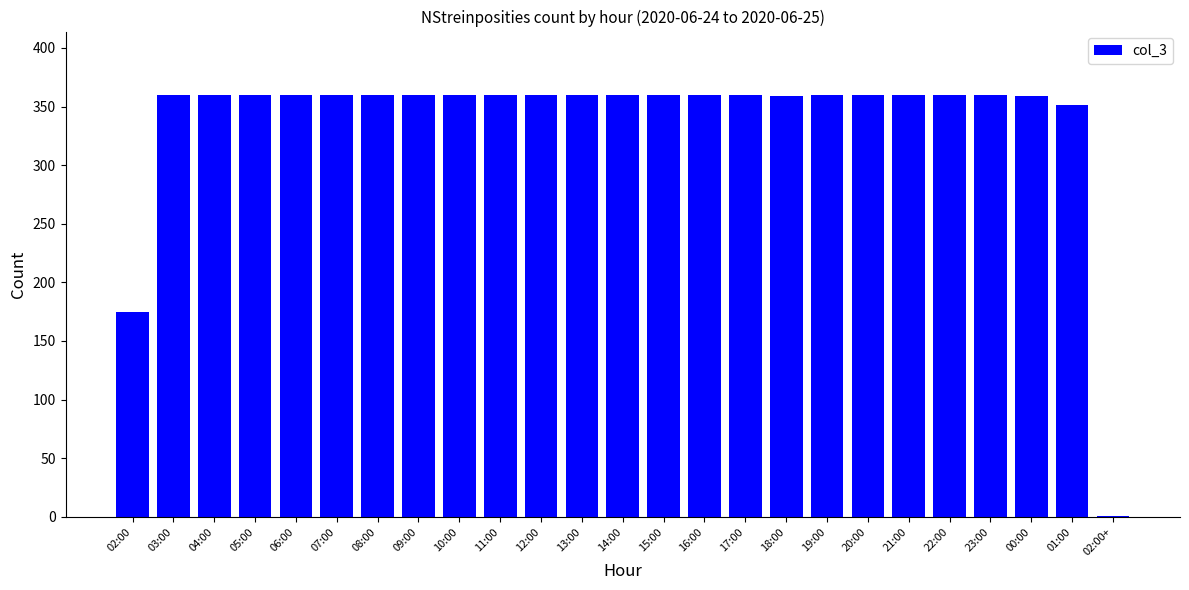

Are the bars horizontal?

No